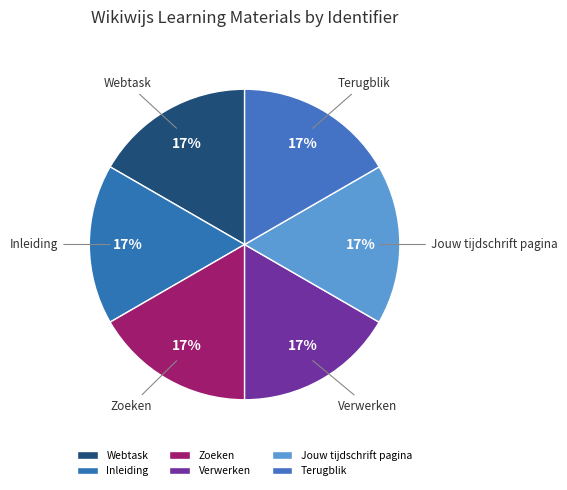

Approximately how many times larger is the value at Inleiding compared to Verwerken?

1.0